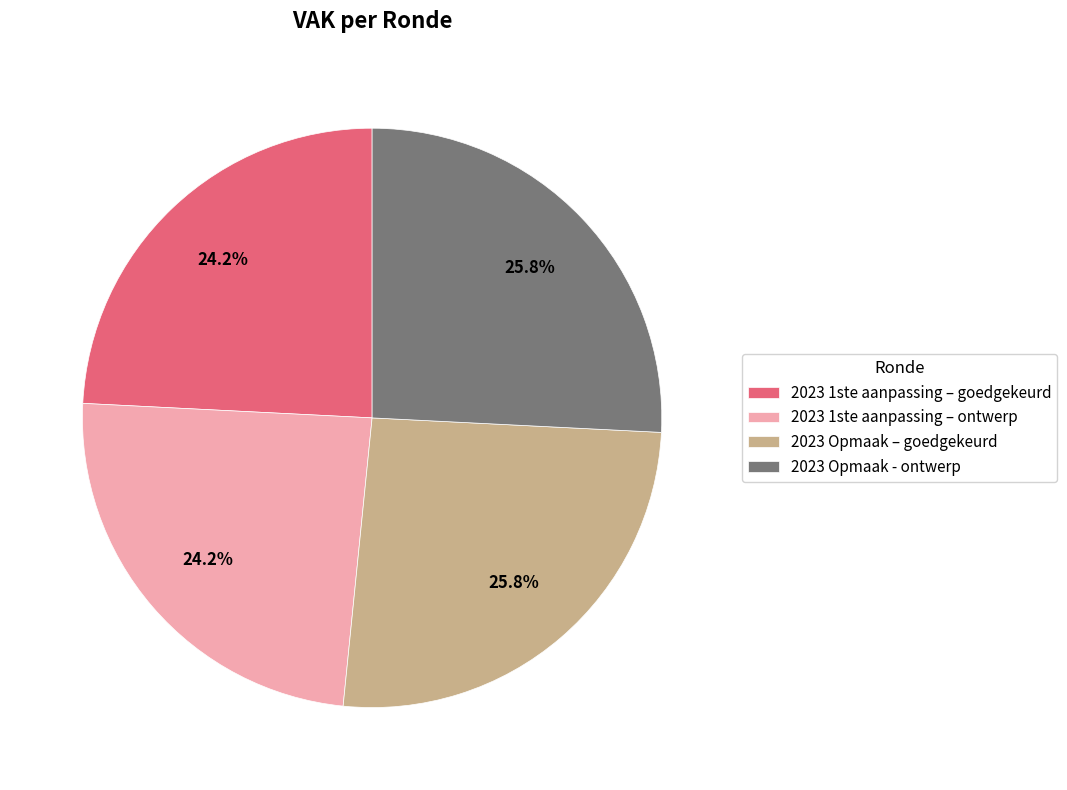

To the nearest percent, what is the combined percentage of 2023 1ste aanpassing – ontwerp and 2023 Opmaak - ontwerp?

50%